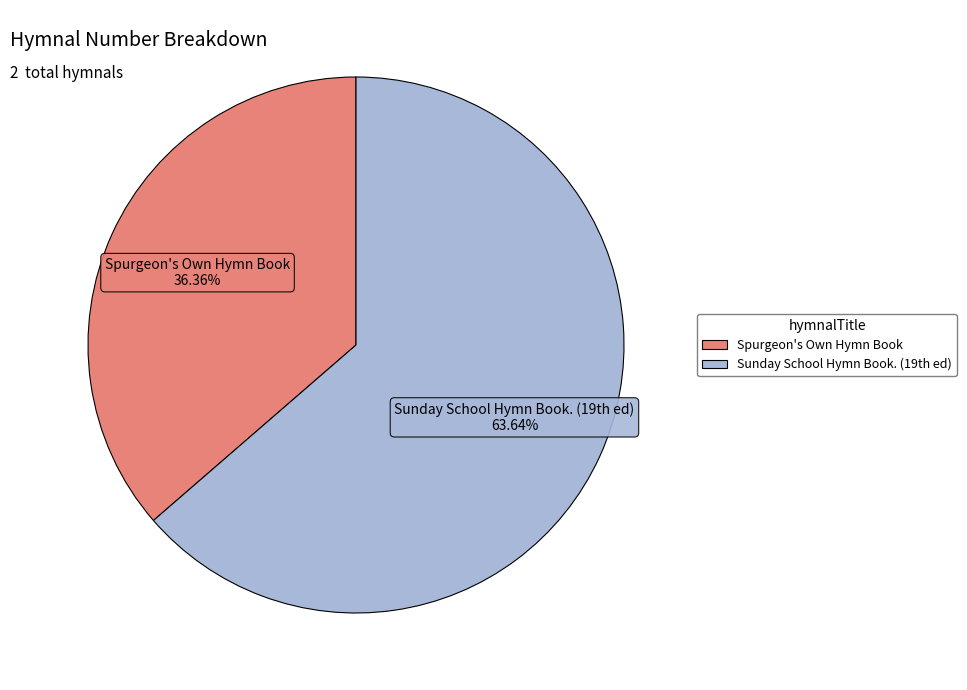

What is the smallest slice in the pie chart?

Spurgeon's Own Hymn Book